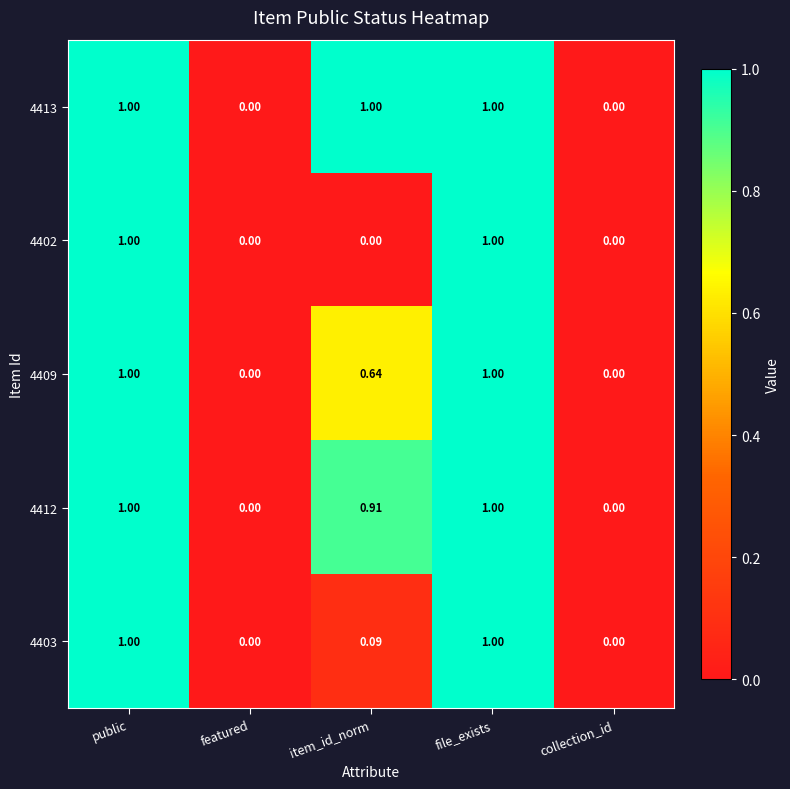

Count the number of categories in the chart.

5